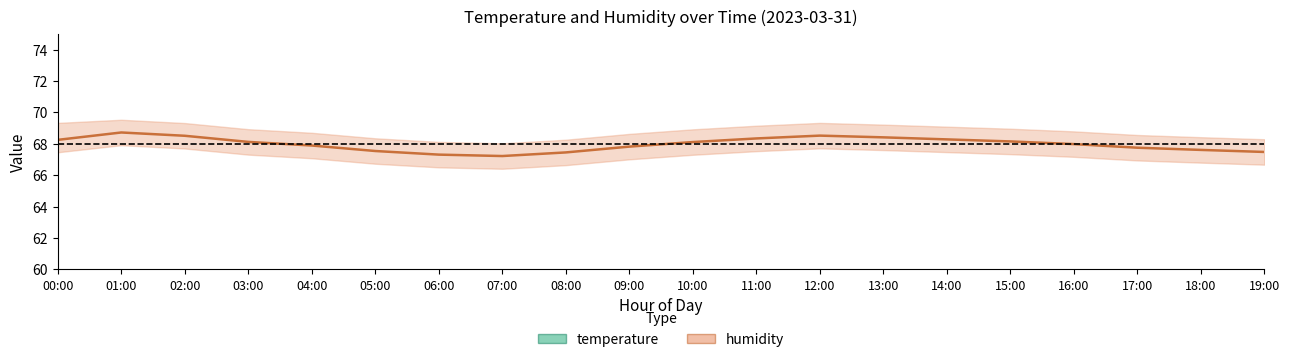

What is the sum of the humidity values at 03:00 and 17:00?

135.9